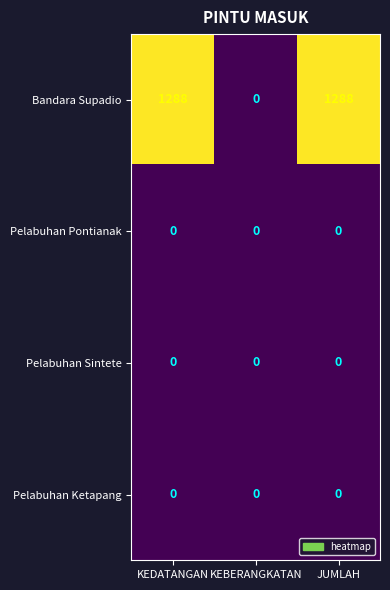

Reading left to right, what are all the values shown in this chart?

Bandara Supadio: KEDATANGAN=1288	KEBERANGKATAN=0	JUMLAH=1288
Pelabuhan Pontianak: KEDATANGAN=0	KEBERANGKATAN=0	JUMLAH=0
Pelabuhan Sintete: KEDATANGAN=0	KEBERANGKATAN=0	JUMLAH=0
Pelabuhan Ketapang: KEDATANGAN=0	KEBERANGKATAN=0	JUMLAH=0